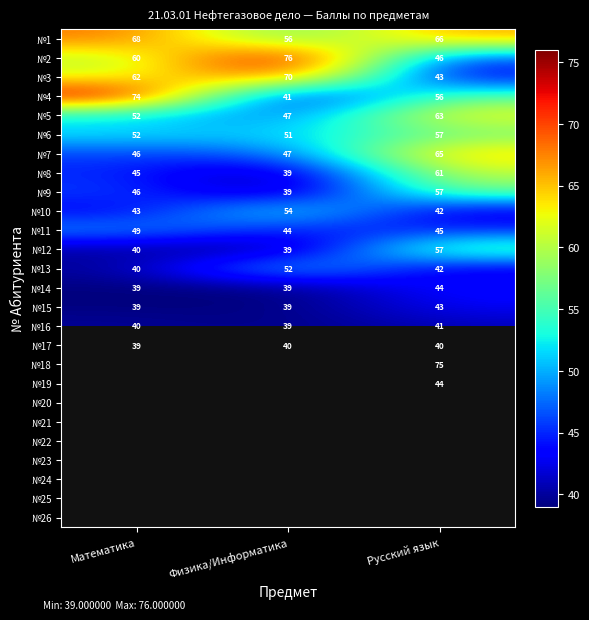

At how many categories does at least one series exceed 70?

3